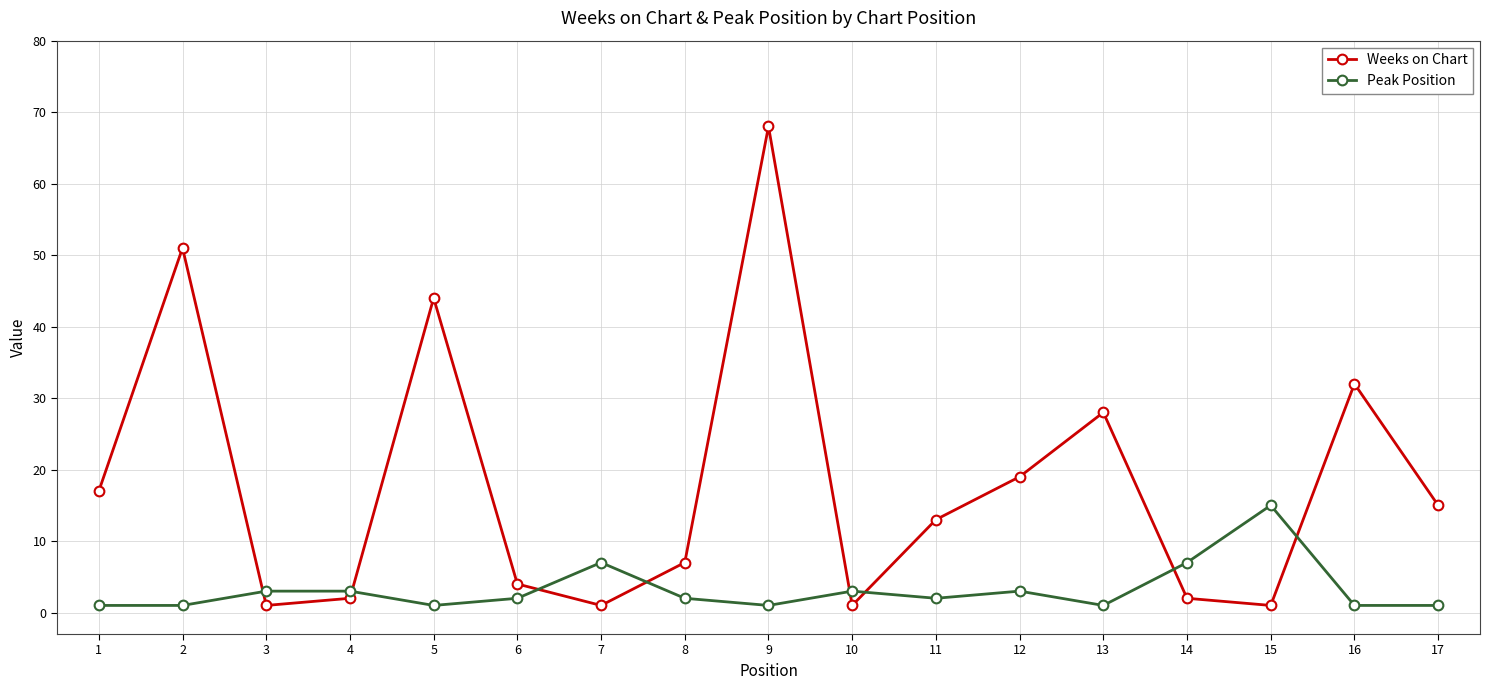

What is the value of the Weeks on Chart point at the 3rd from the left?

1